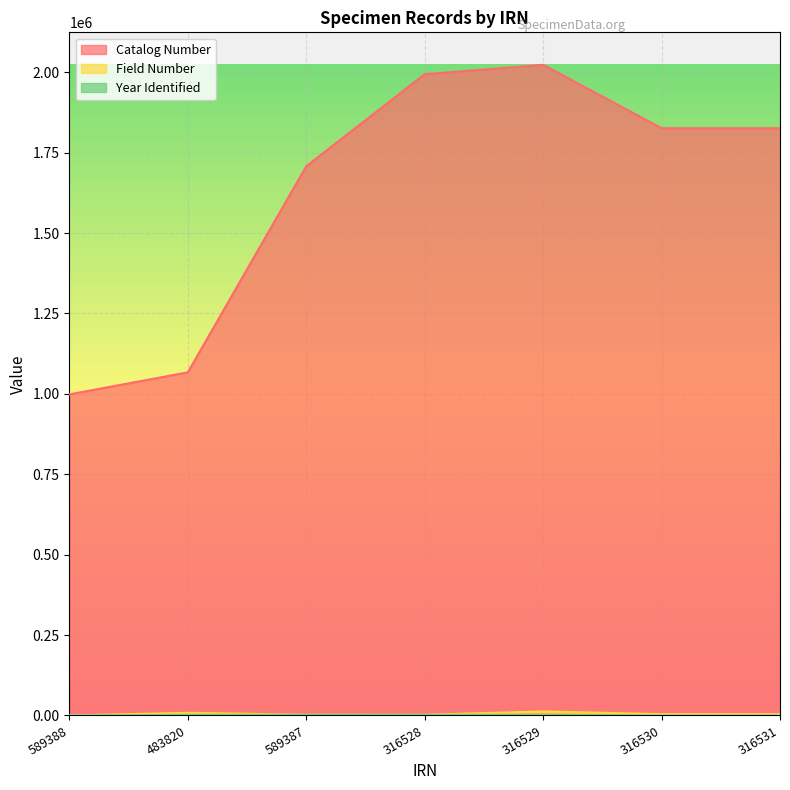

The Catalog Number series shows 1825989 at 316531. True or false?

True